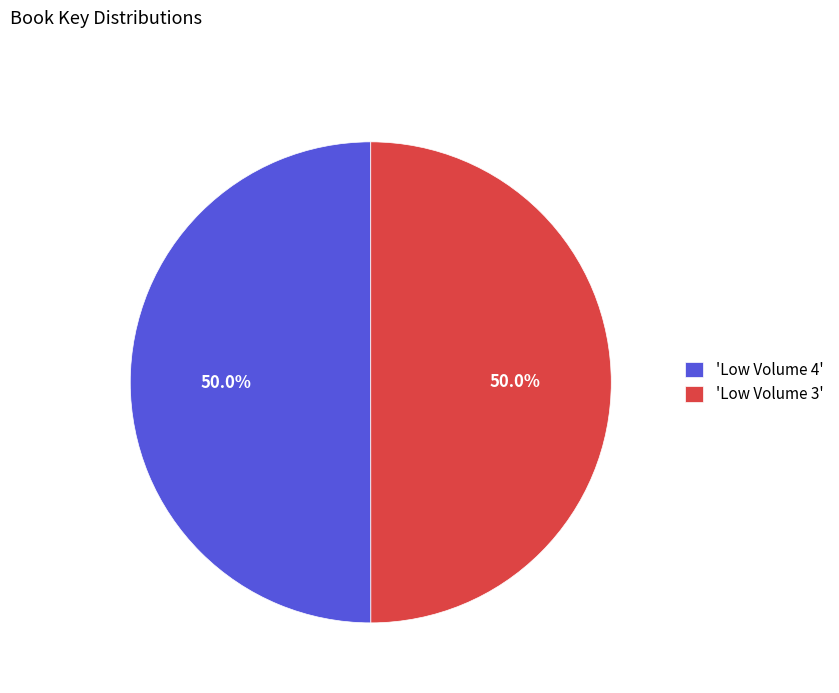

What portion of the pie excludes 'Low Volume 4'?

50.0%